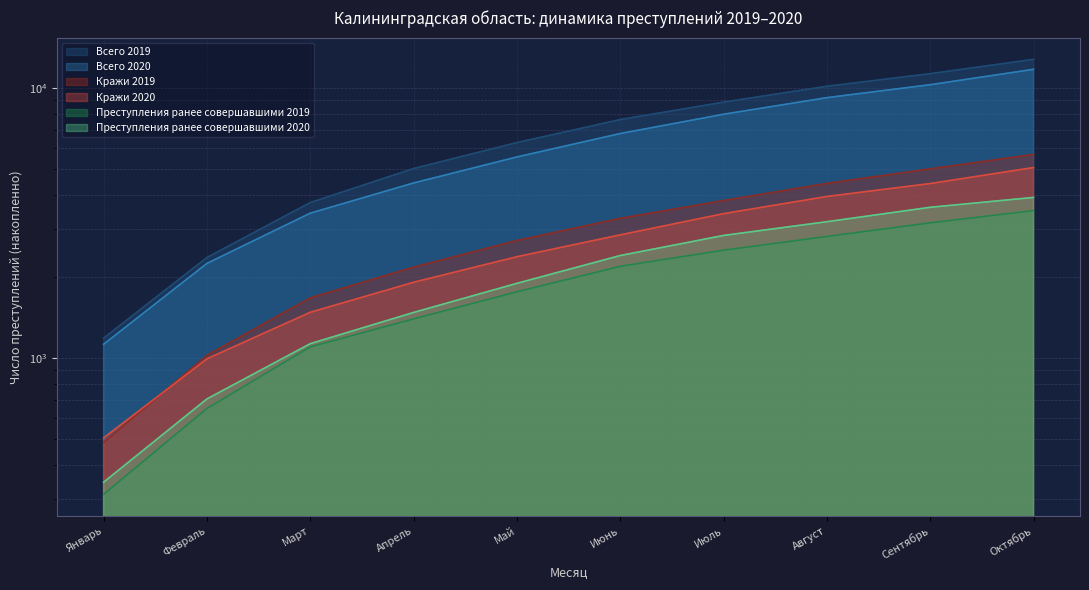

The value of Всего 2020 at Сентябрь is 10270. True or false?

True